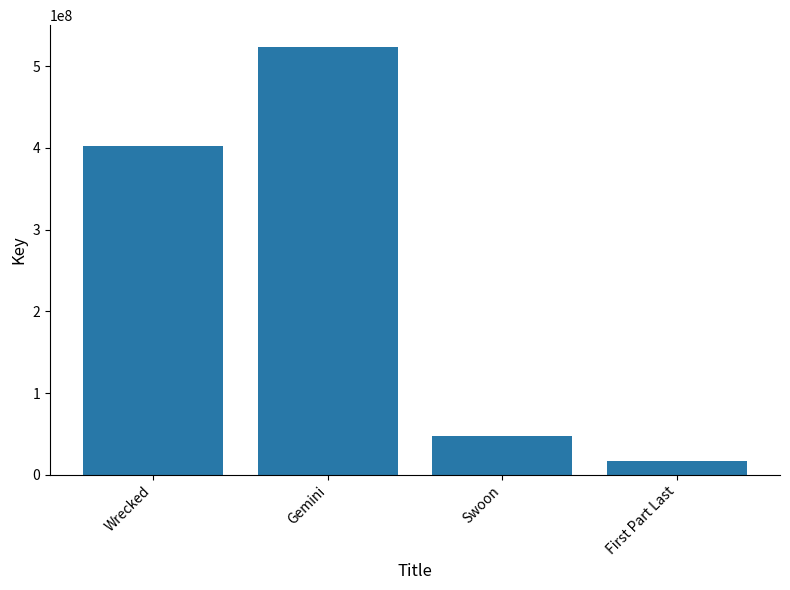

What is the maximum value shown in the chart?

523755346